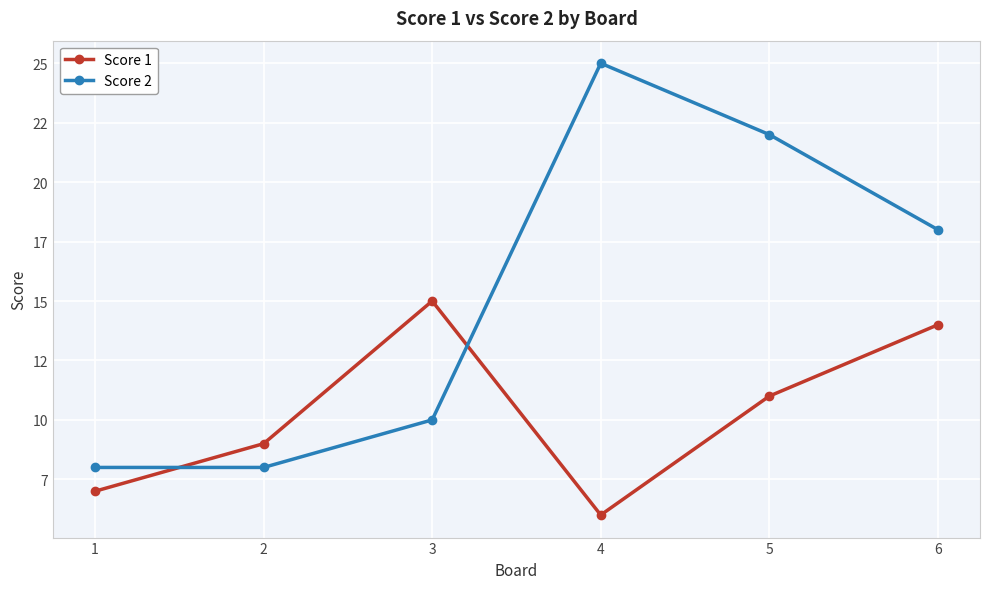

What is the greatest value displayed?

25